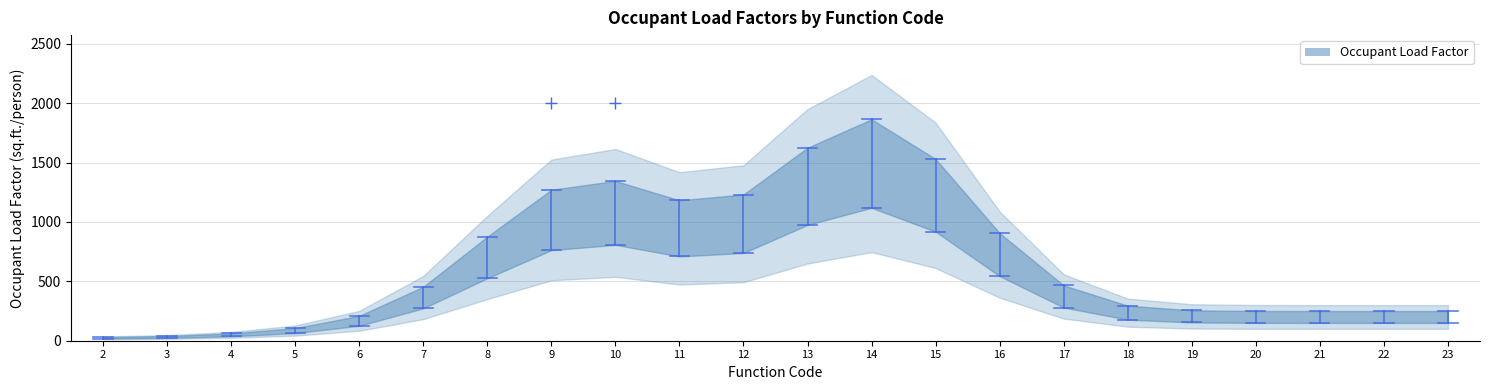

What is the sum of all values?

11805